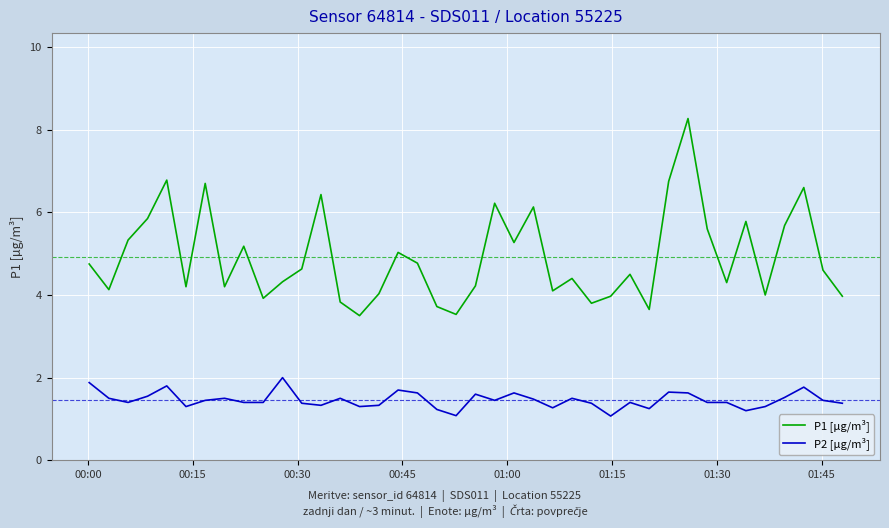

What is the maximum value for P1 [µg/m³]?

8.3